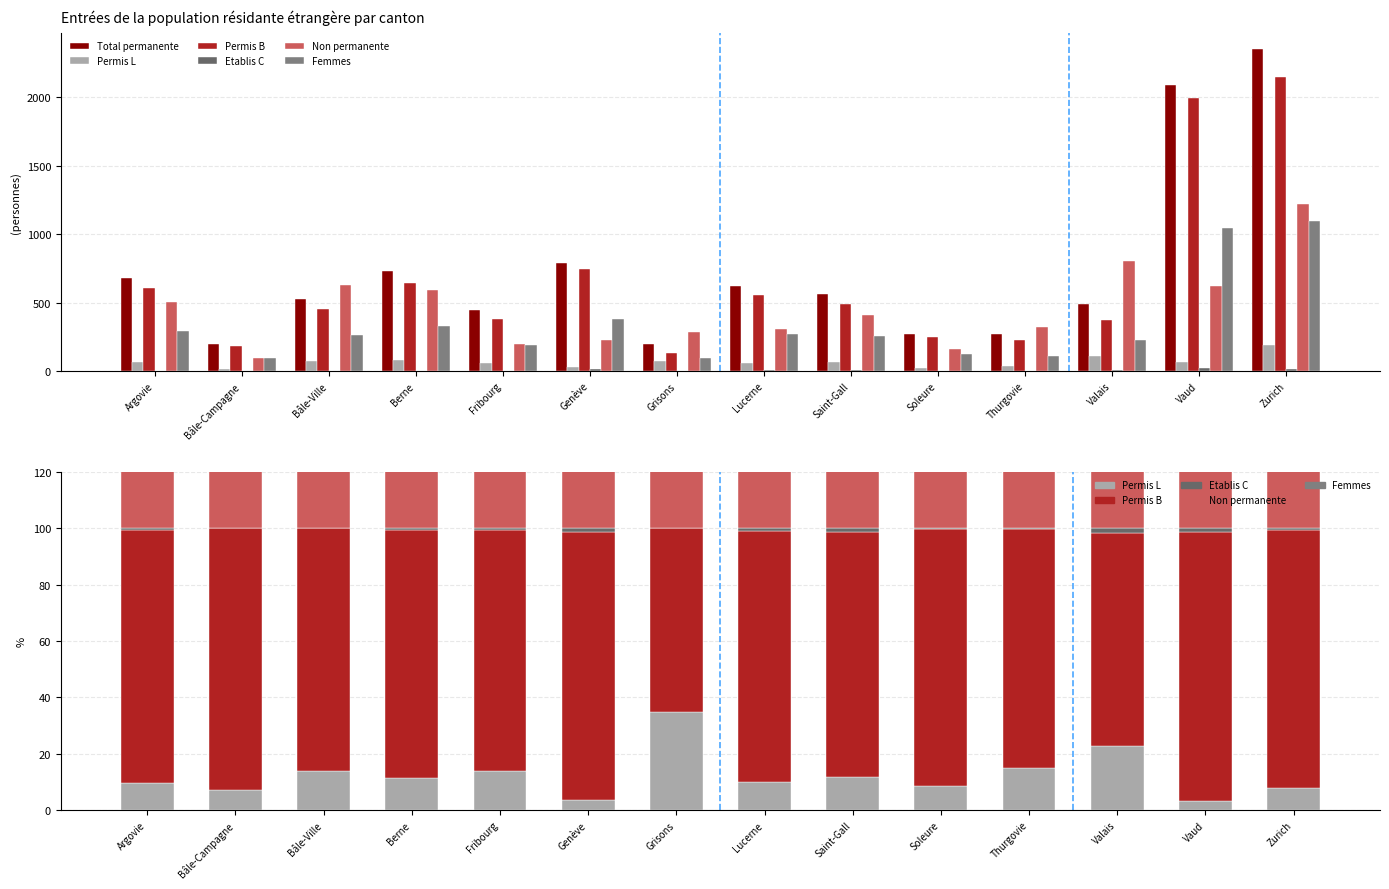

At which label does Permis L first exceed 11?

Bâle-Ville